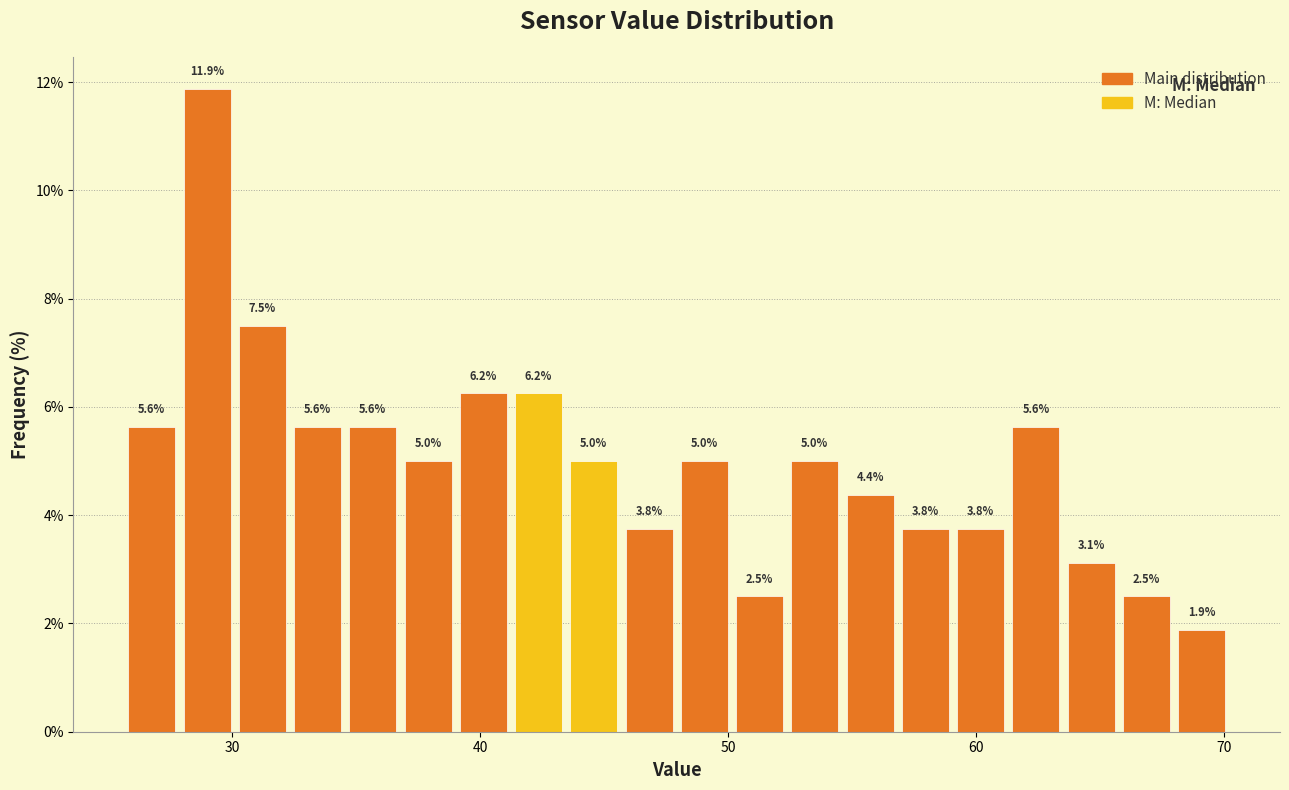

Around what value on the x-axis is the tallest bar? Give the approximate position of its centre, as read against the axis.

29